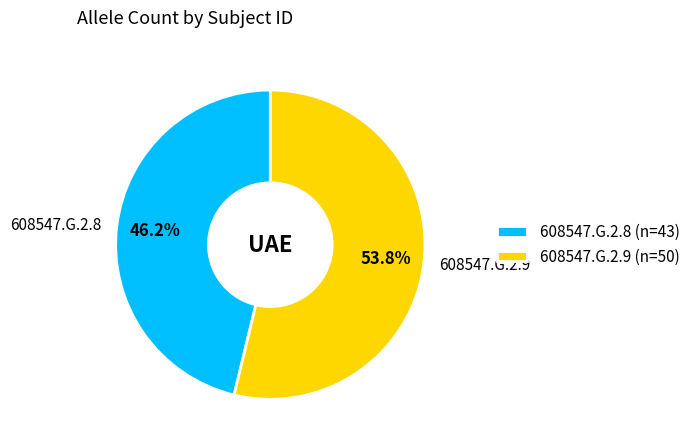

What percentage do 608547.G.2.8 and 608547.G.2.9 together represent?

100.0%